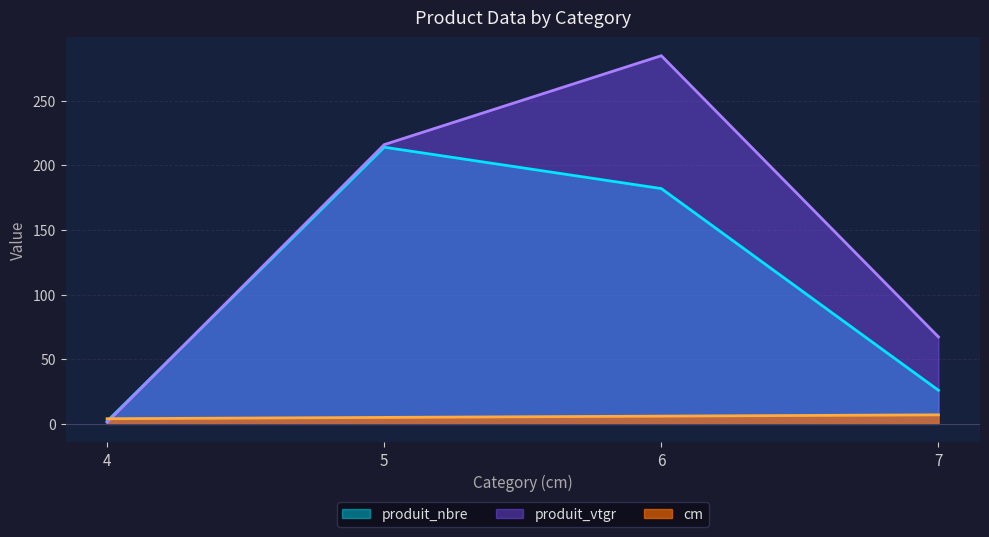

Which category has the lowest value in the produit_vtgr series?

4